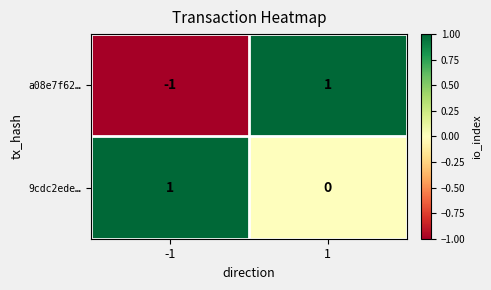

Rank the categories by 9cdc2ede… value from highest to lowest.

-1, 1